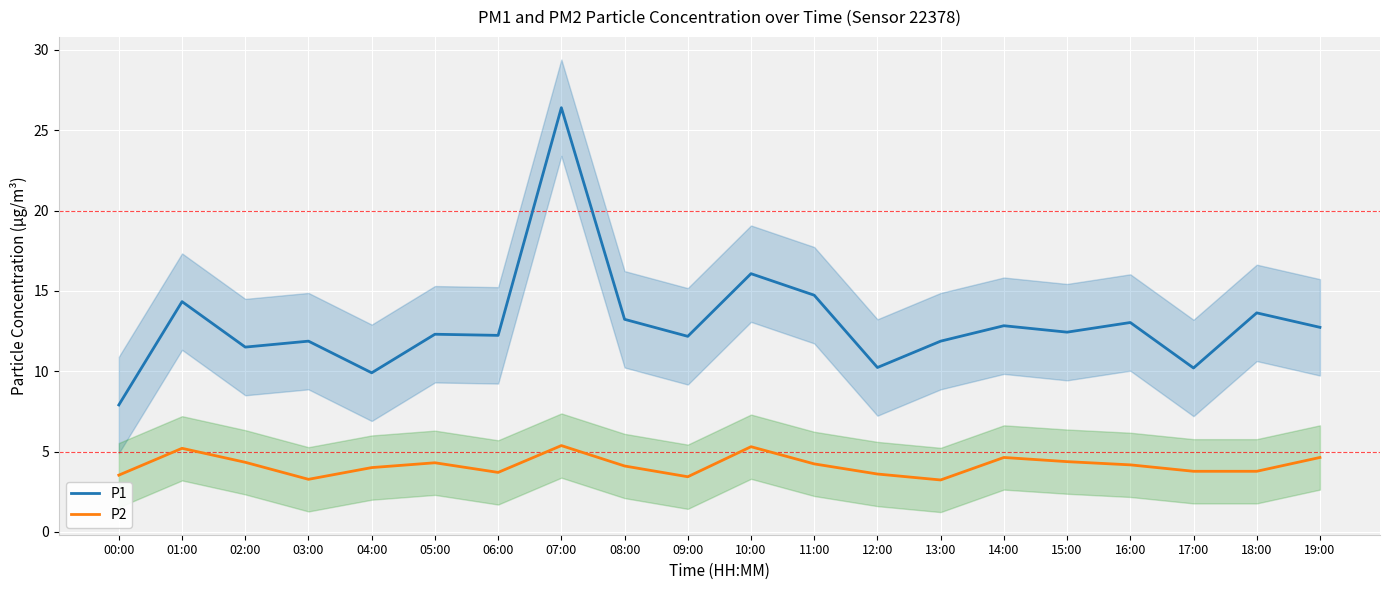

What is the average value of the P2 series?

4.1